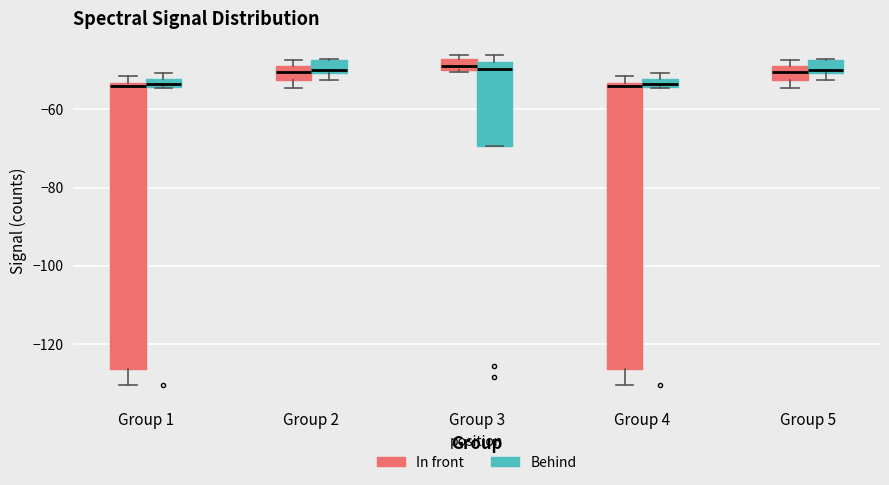

Where is the lower edge of the box for Group 2 (Behind) on the y-axis? The values are not printed on the chart, so give them approximately, as read against the axis.

-50